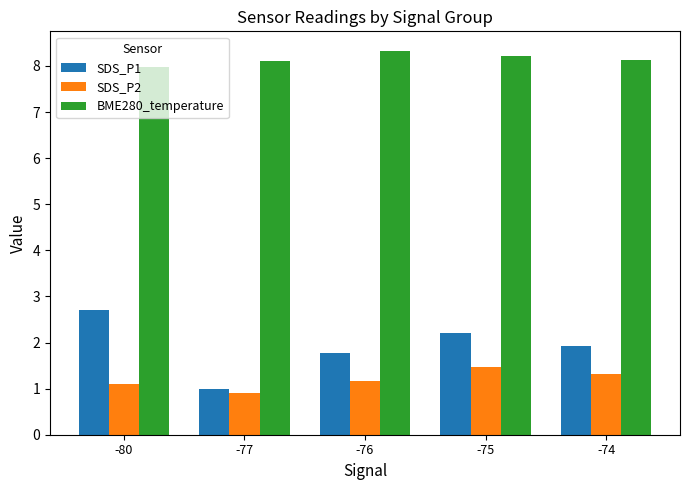

Where is BME280_temperature nearest to the value 8?

-80